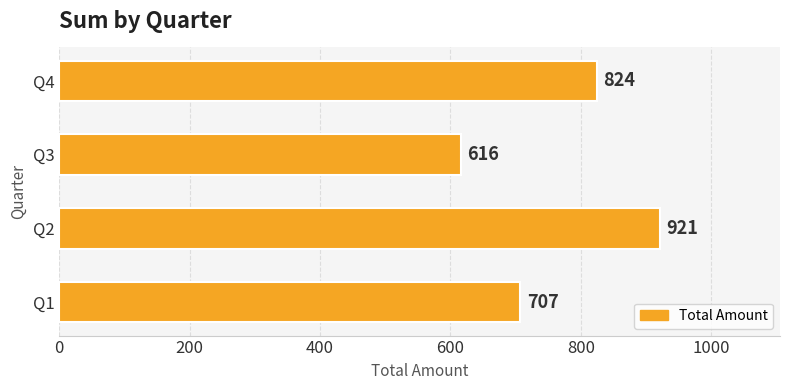

What is the average value?

767